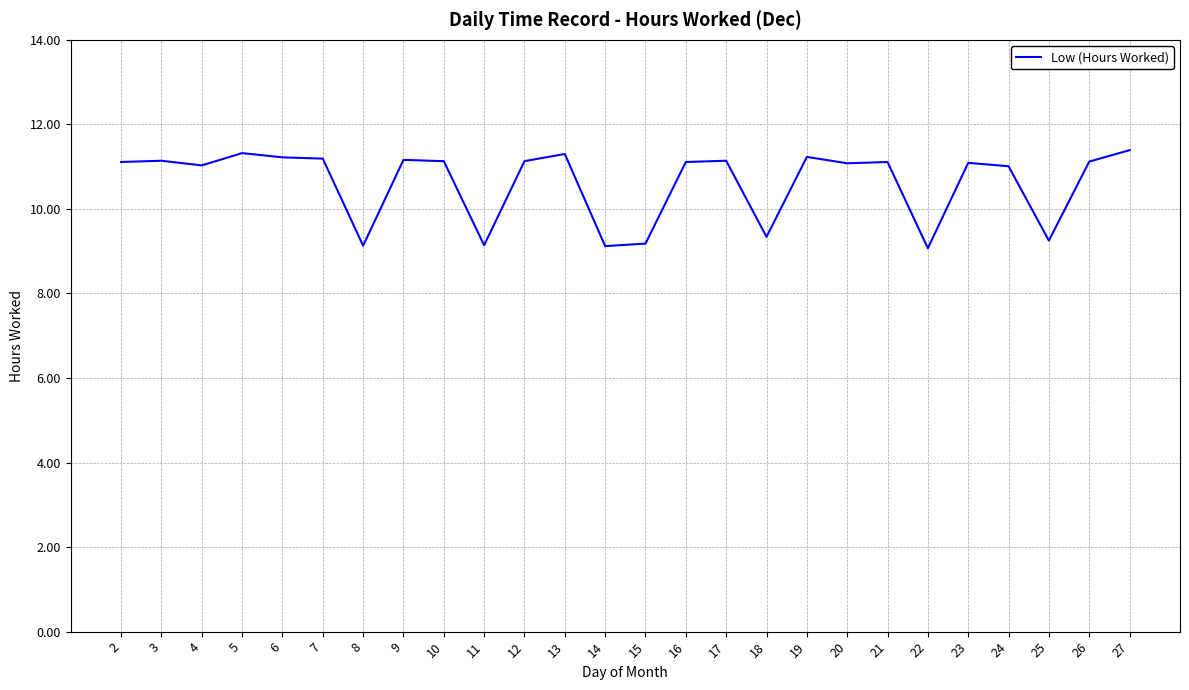

At which label does the data first exceed 11?

2